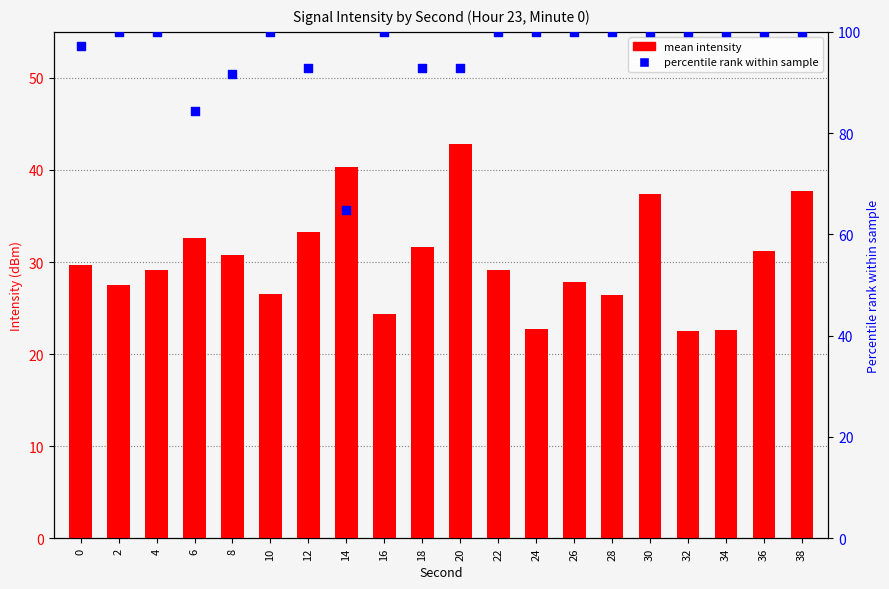

What is the total value across all series at 16?

124.4